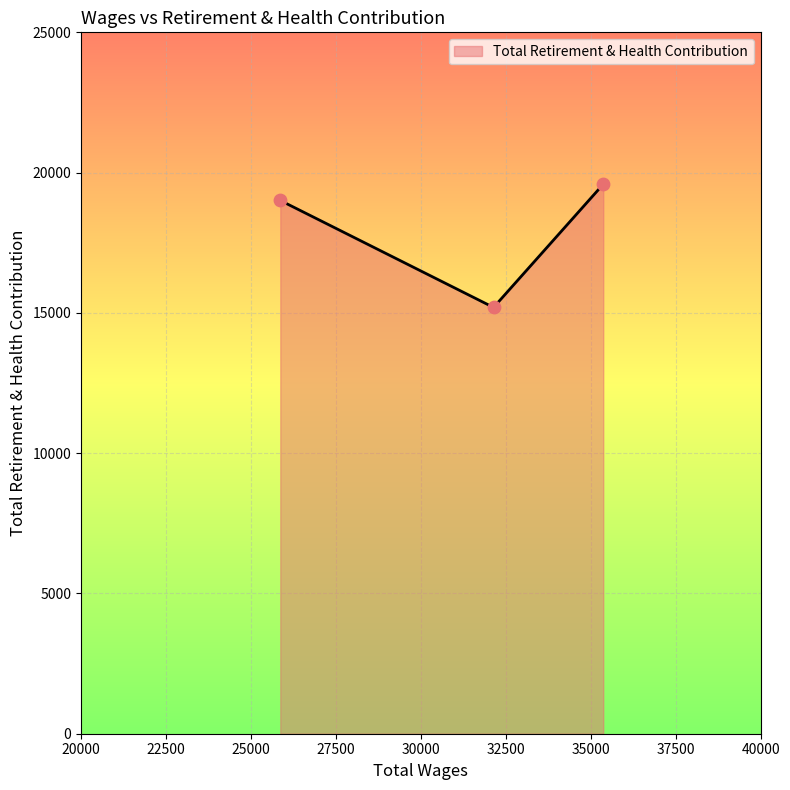

What is the difference between the maximum and minimum values?

4391